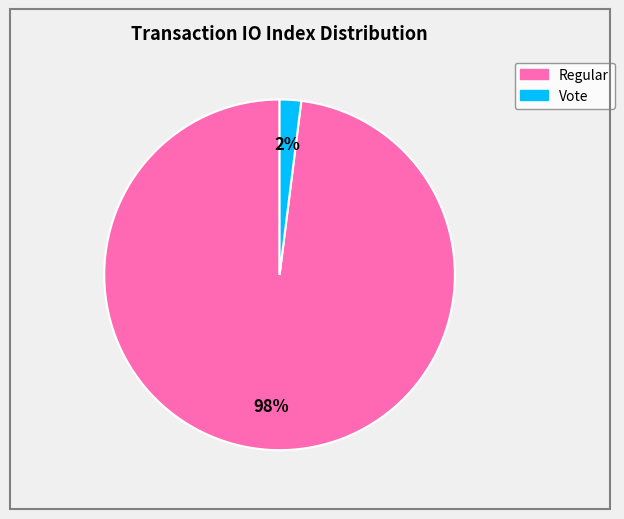

What is the largest slice in the pie chart?

Regular